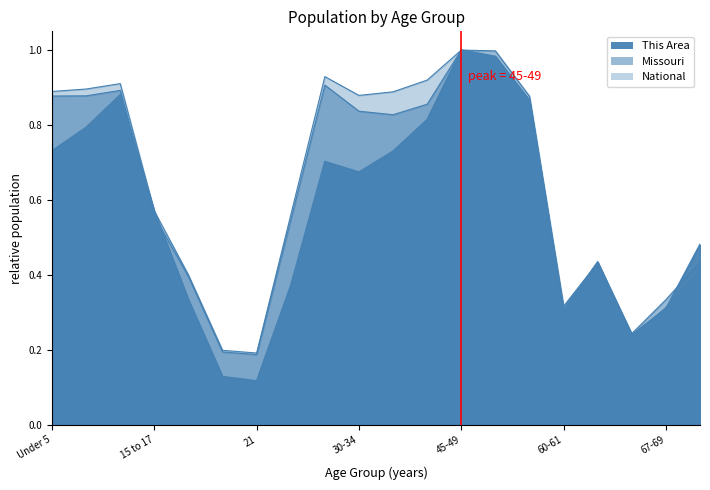

Which series changed the most between 65-66 and 67-69?

Missouri